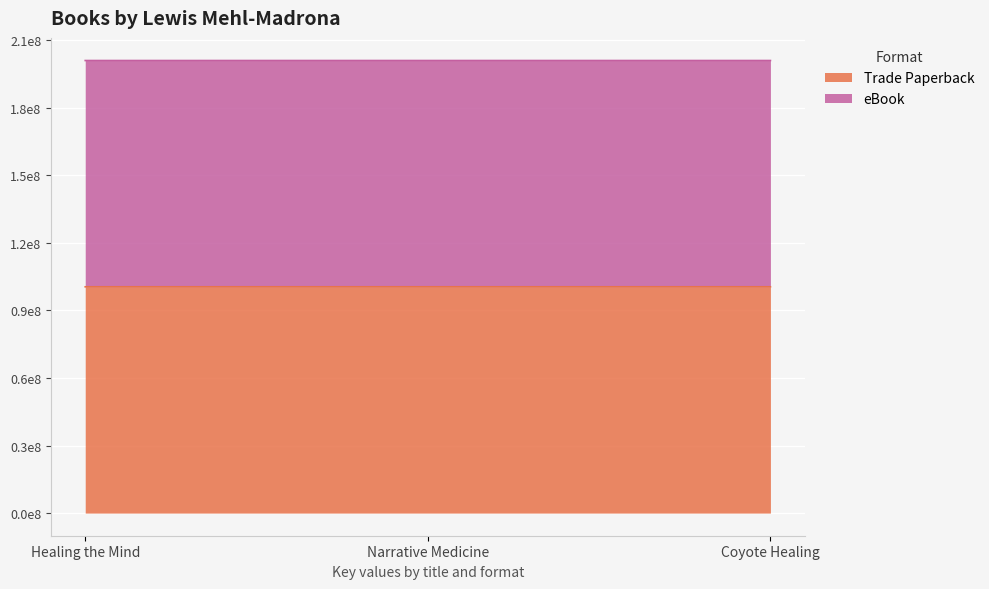

Between Healing the Mind and Narrative Medicine, which series saw the biggest shift?

eBook